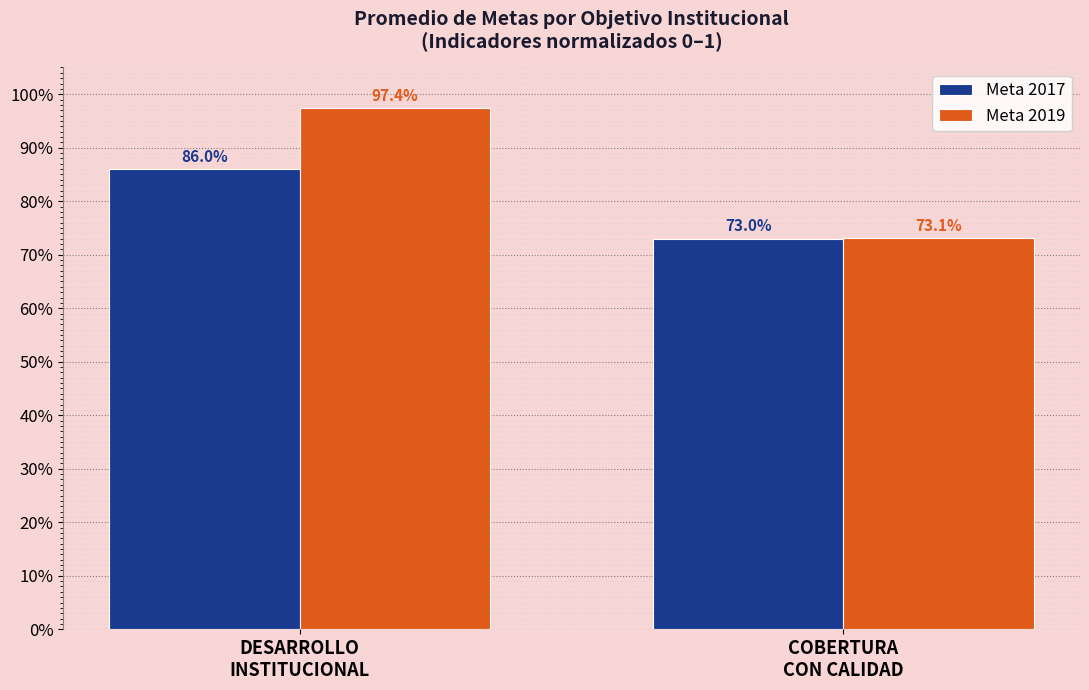

Does the chart contain any negative values?

No